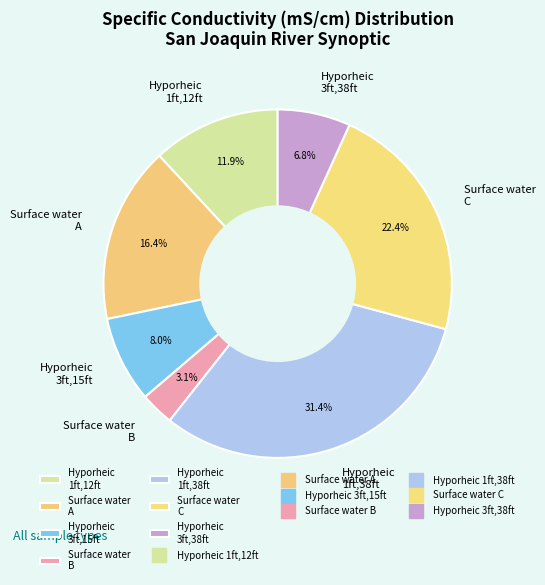

What percentage is NOT represented by Hyporheic 3ft,38ft?

93.2%